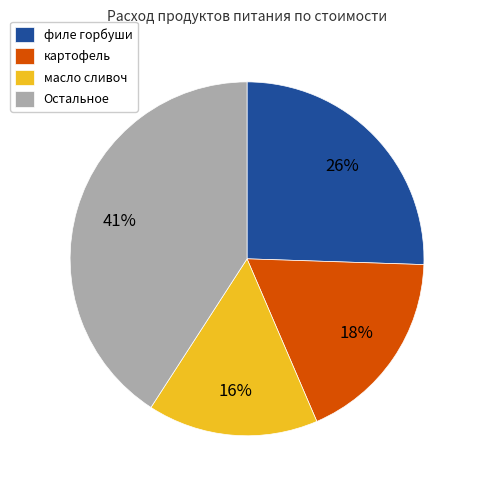

True or false: картофель accounts for 18% of the total.

True